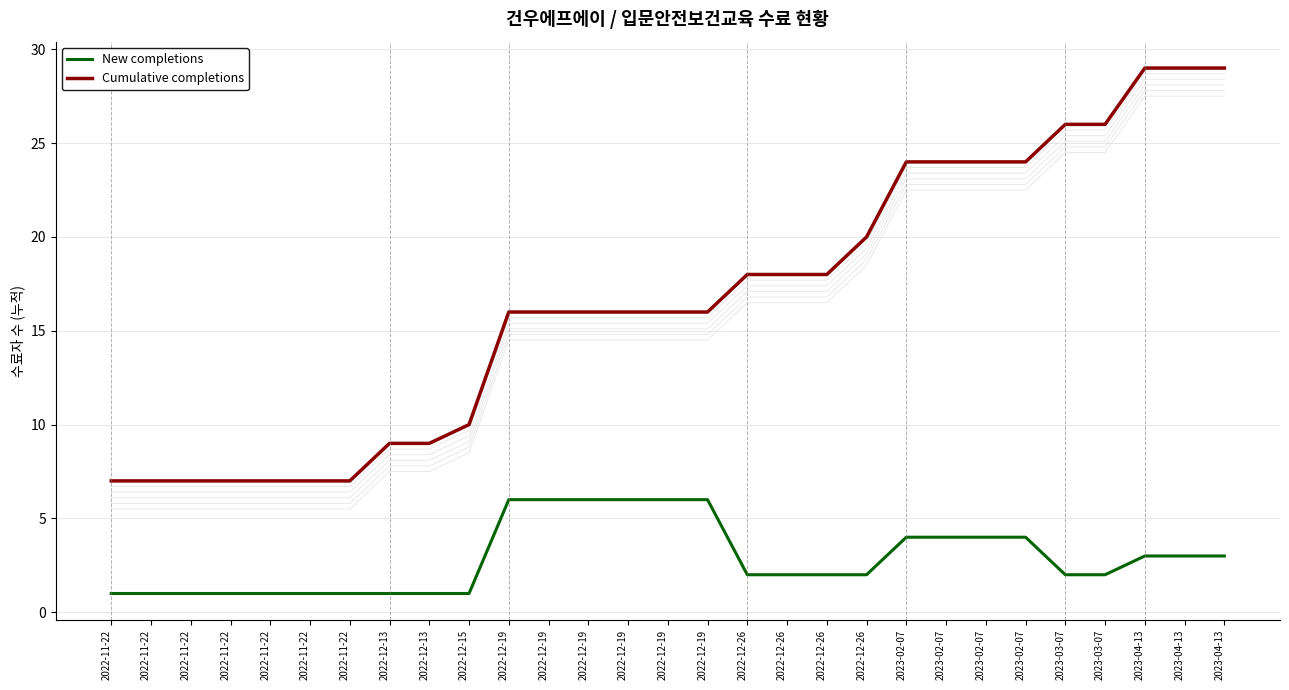

True or false: Cumulative completions and New completions cross at least once.

False